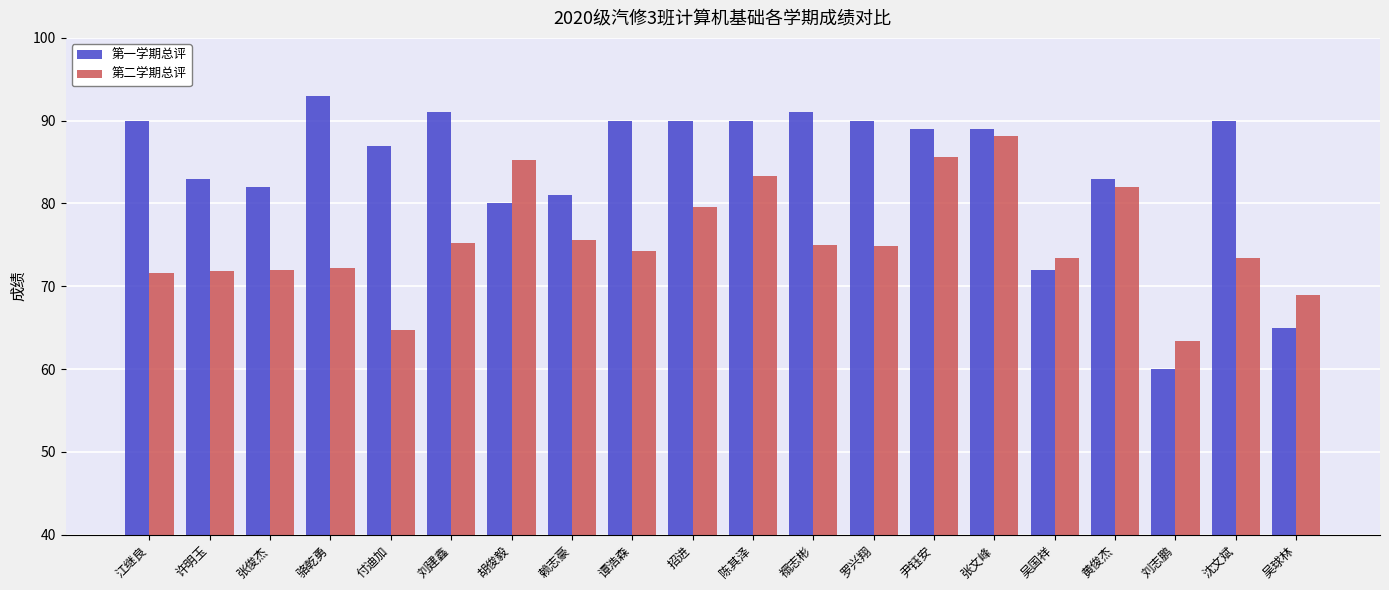

What is the highest value of the 第一学期总评 series?

93.0